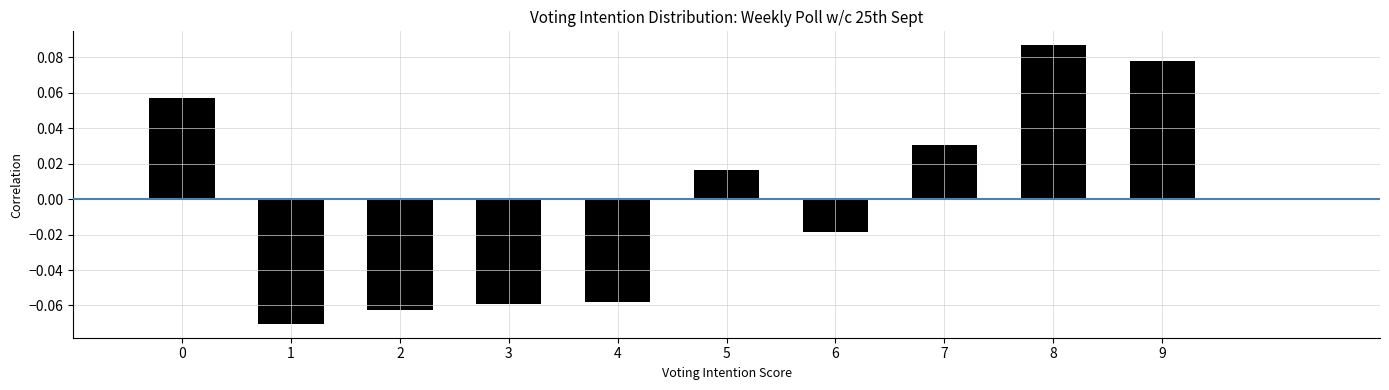

Is it true that the value at 1 is -0.0?

False